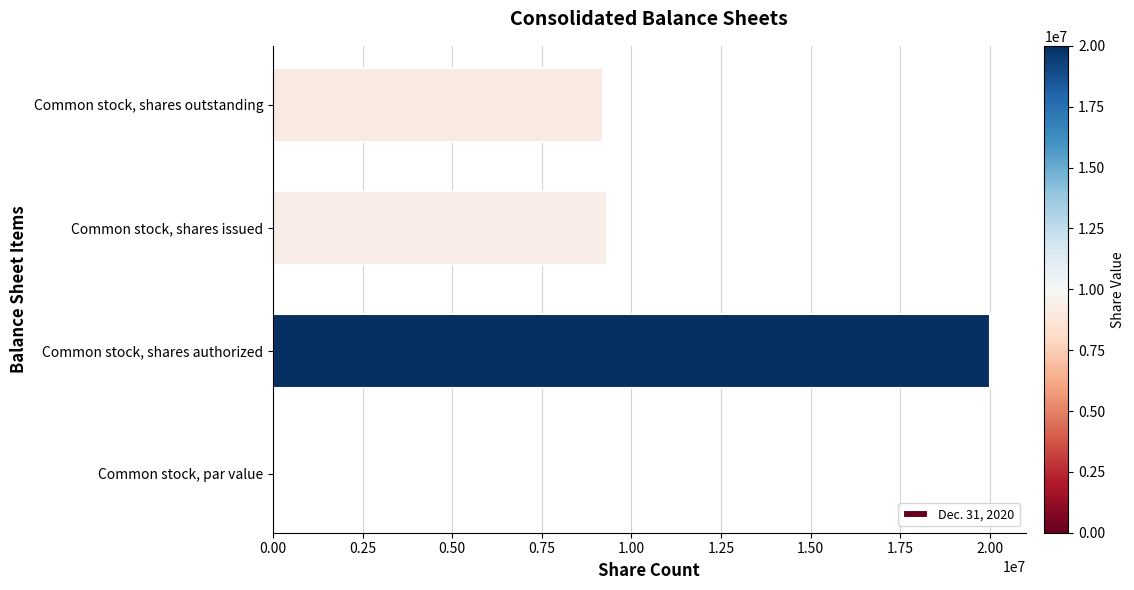

What is the sum of the values at Common stock, shares outstanding and Common stock, shares authorized?

29216616